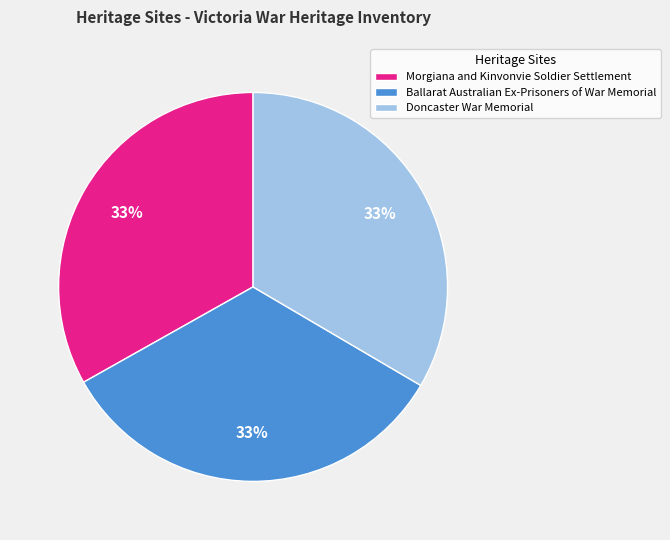

Approximately how many times larger is the value at Doncaster War Memorial compared to Morgiana and Kinvonvie Soldier Settlement?

1.0